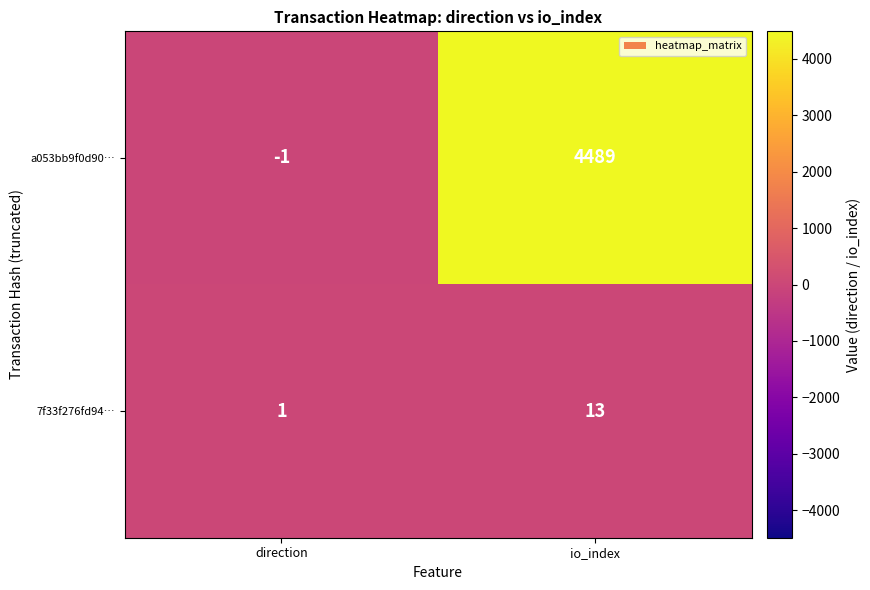

At which label is 7f33f276fd94… closest to 7?

direction